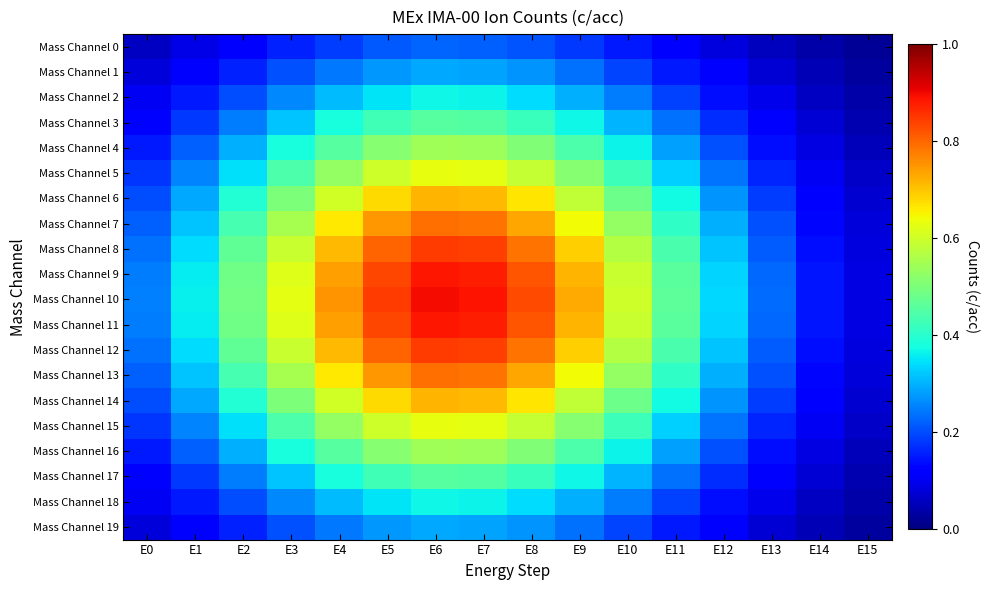

Which series has the widest spread of values?

Mass Channel 10